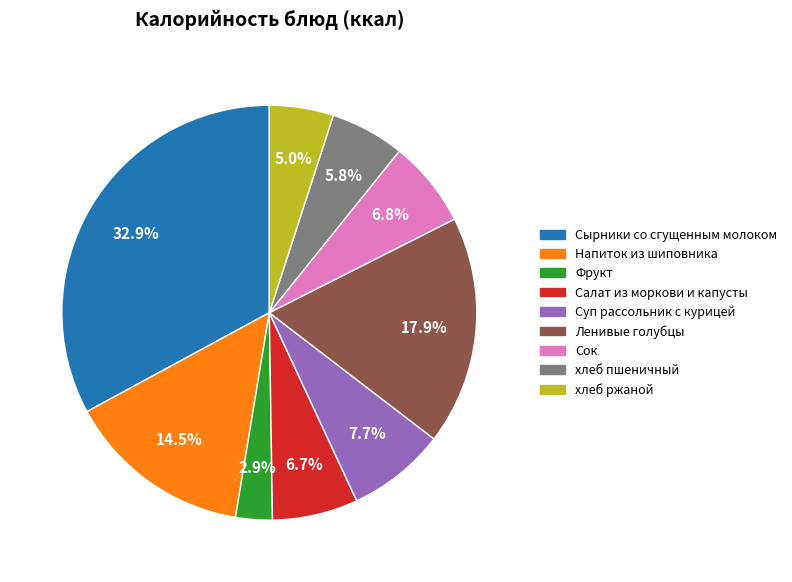

What is the largest slice in the pie chart?

Сырники со сгущенным молоком